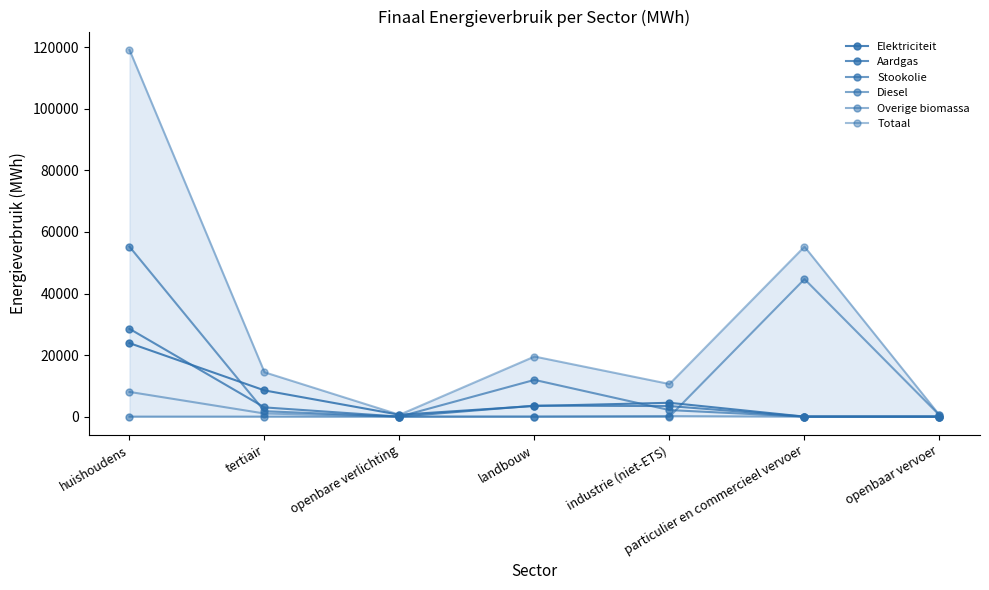

Which series changed the most between industrie (niet-ETS) and openbaar vervoer?

Totaal